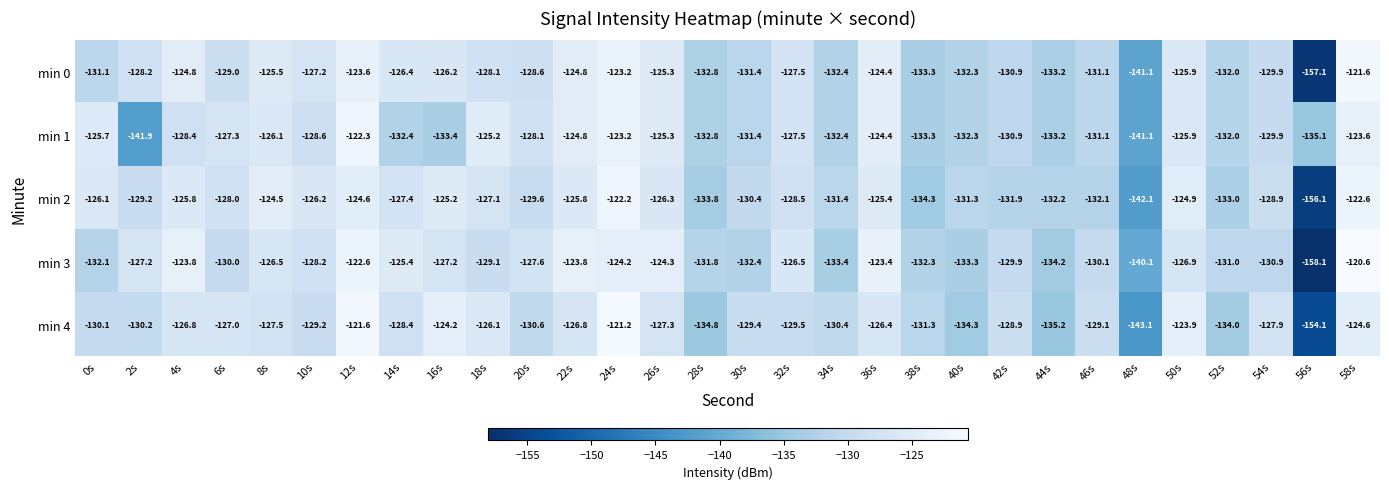

Which category has the lowest value in the min 2 series?

56s